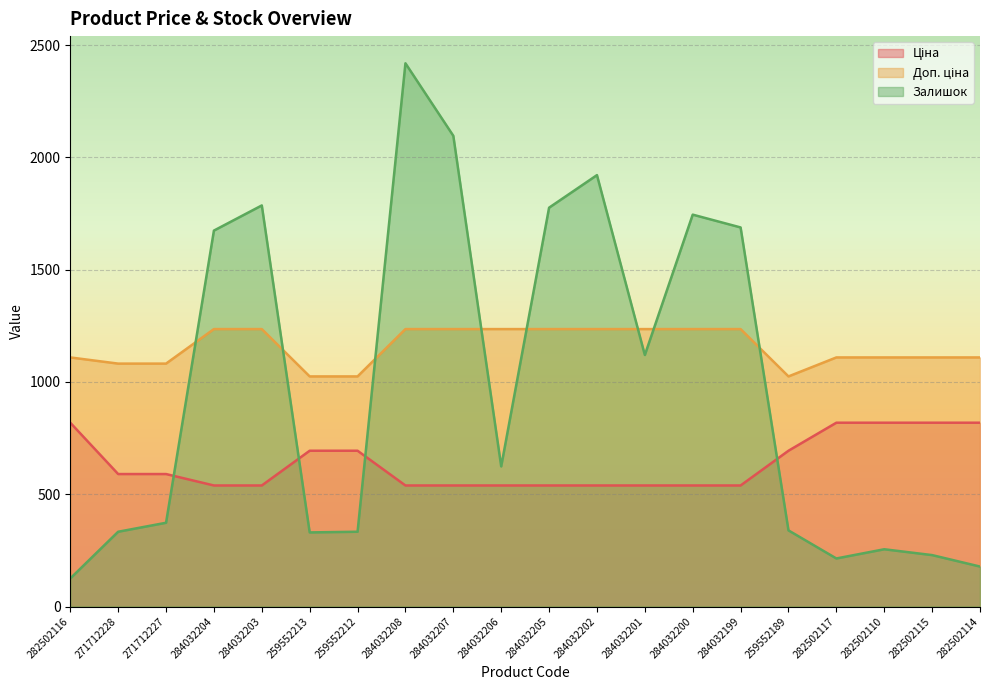

True or false: Ціна and Доп. ціна cross at least once.

False